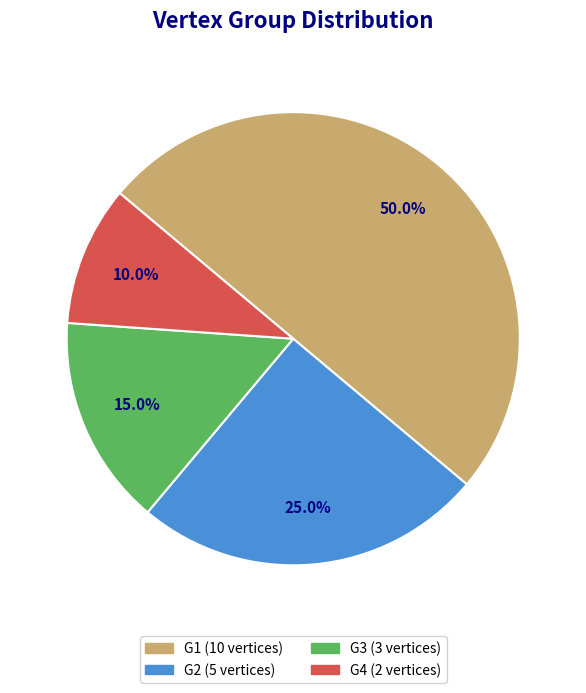

To the nearest percent, what is the combined percentage of G1 and G2?

75%